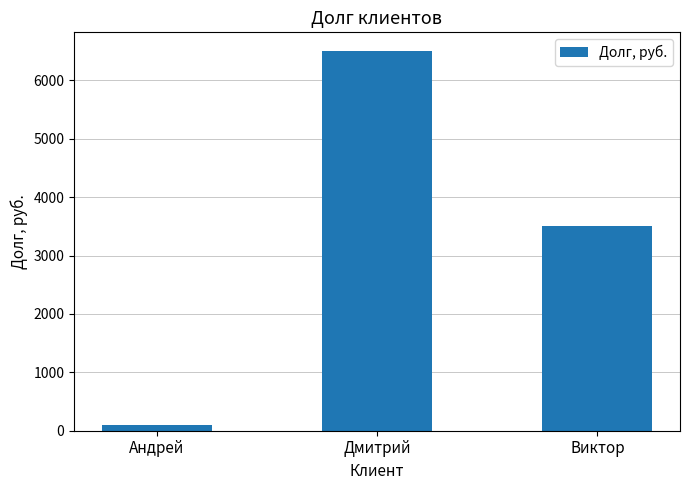

List the labels in order of value, largest first.

Дмитрий, Виктор, Андрей